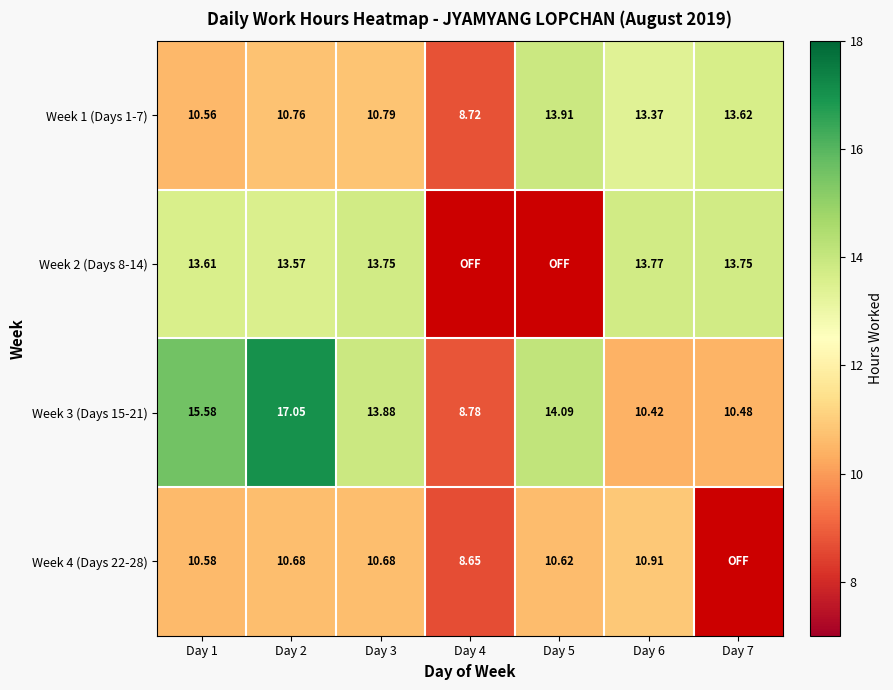

What is the difference between the Week 3 (Days 15-21) values at Day 1 and Day 5?

1.5